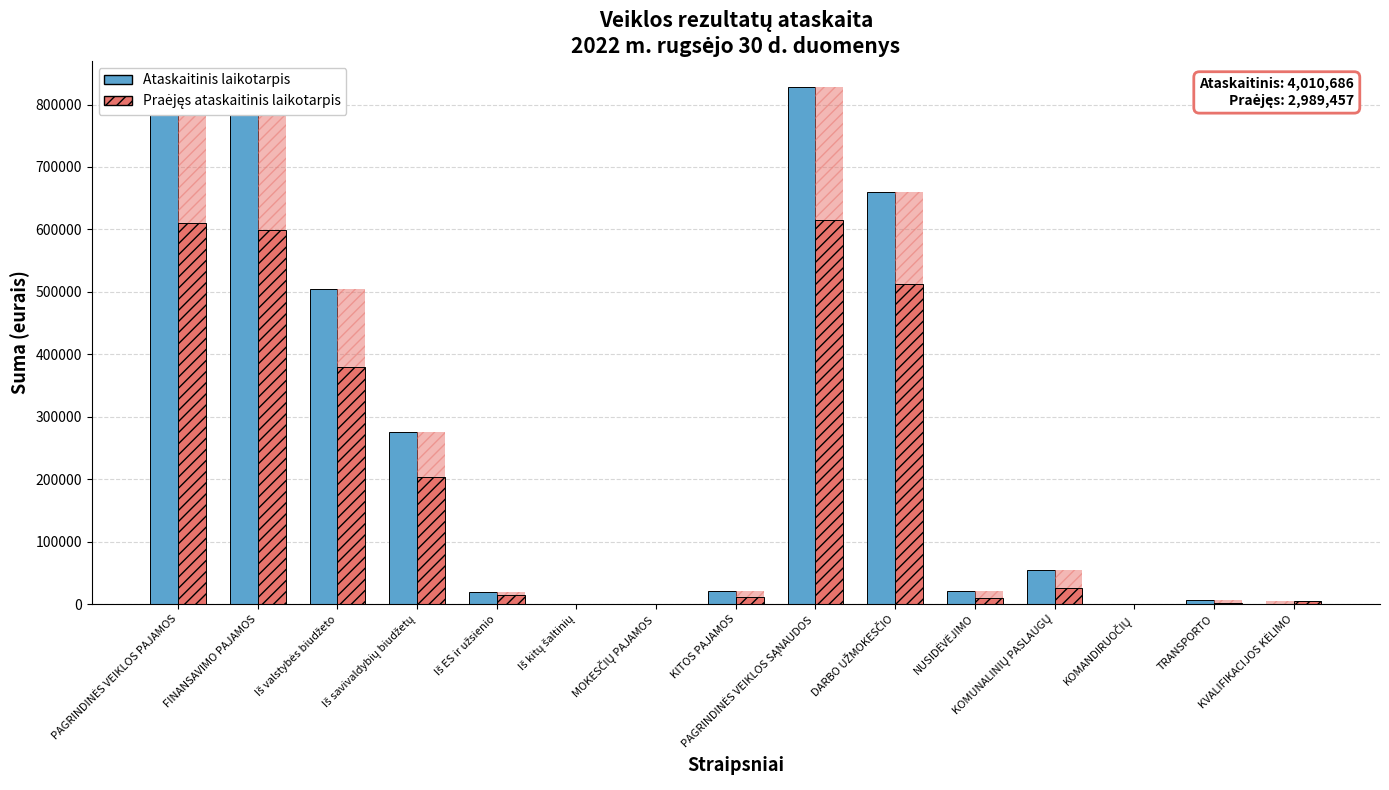

What is the maximum value shown in the chart?

828274